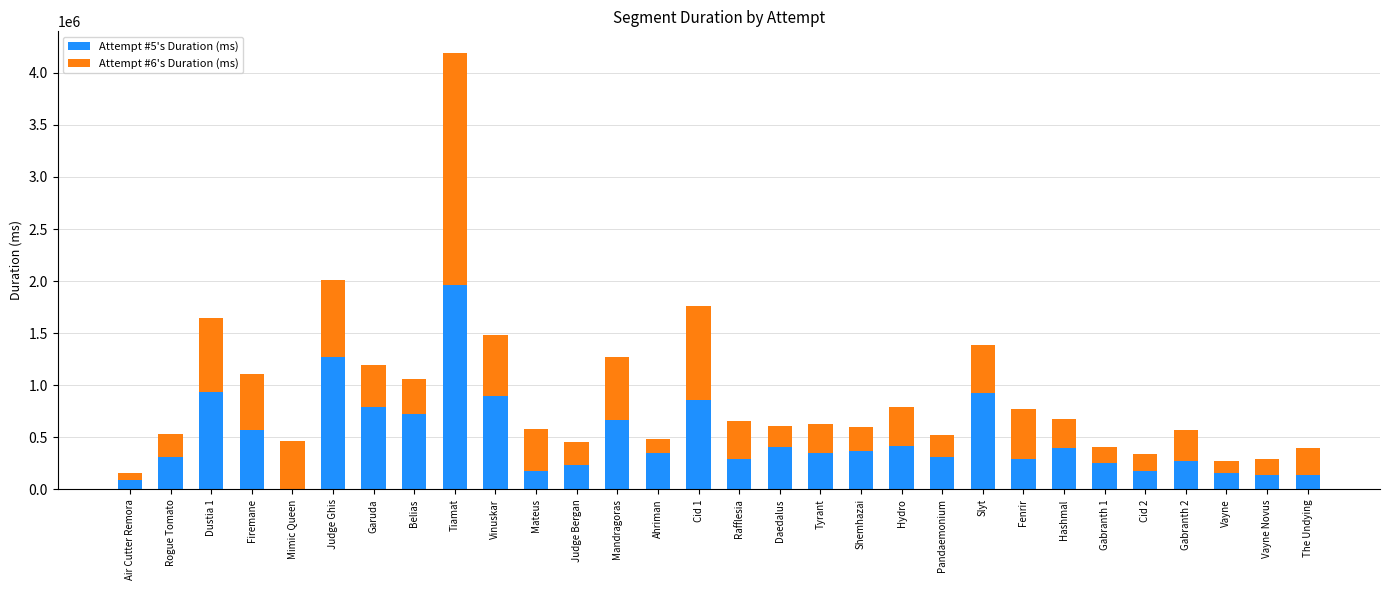

At which category is the sum across all series the highest?

Tiamat